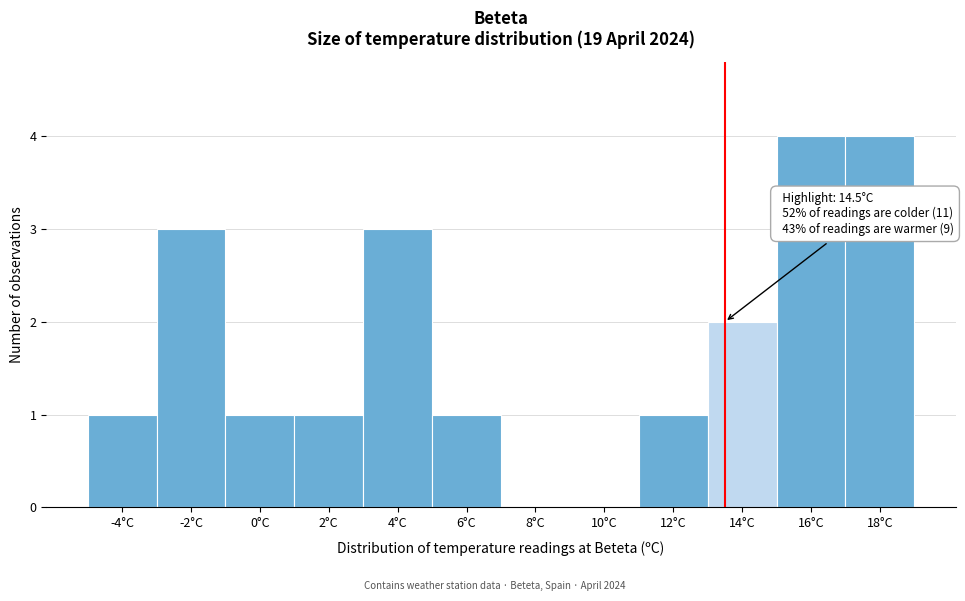

Reading left to right, extract all data points from this chart.

-4°C=1	-2°C=3	0°C=1	2°C=1	4°C=3	6°C=1	8°C=0	10°C=0	12°C=1	14°C=2	16°C=4	18°C=4